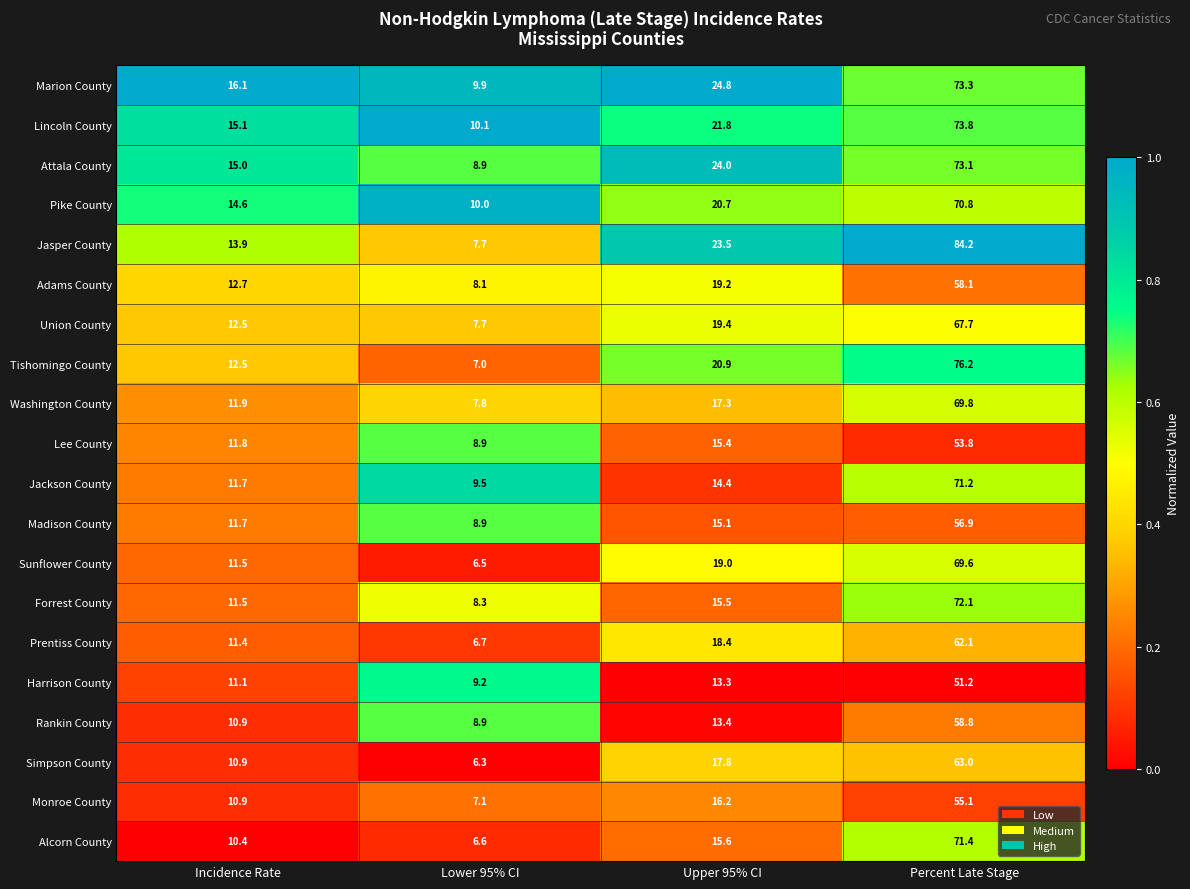

True or false: Monroe County has a value of 36.9 at Percent Late Stage.

False